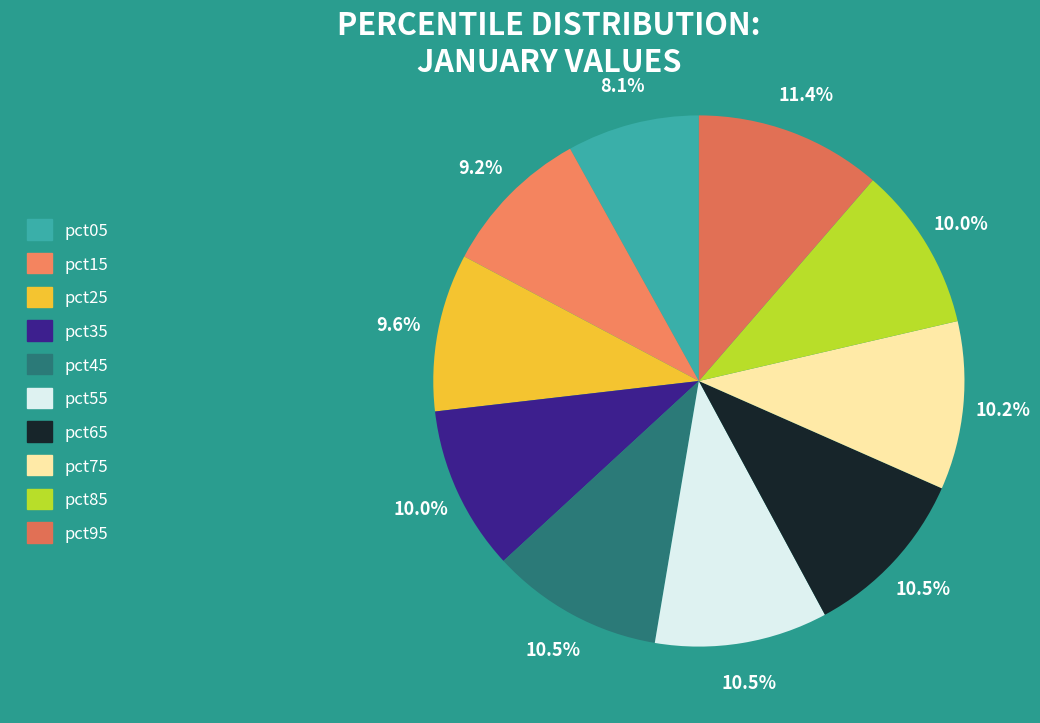

To the nearest percent, what is the combined percentage of pct15 and pct65?

20%